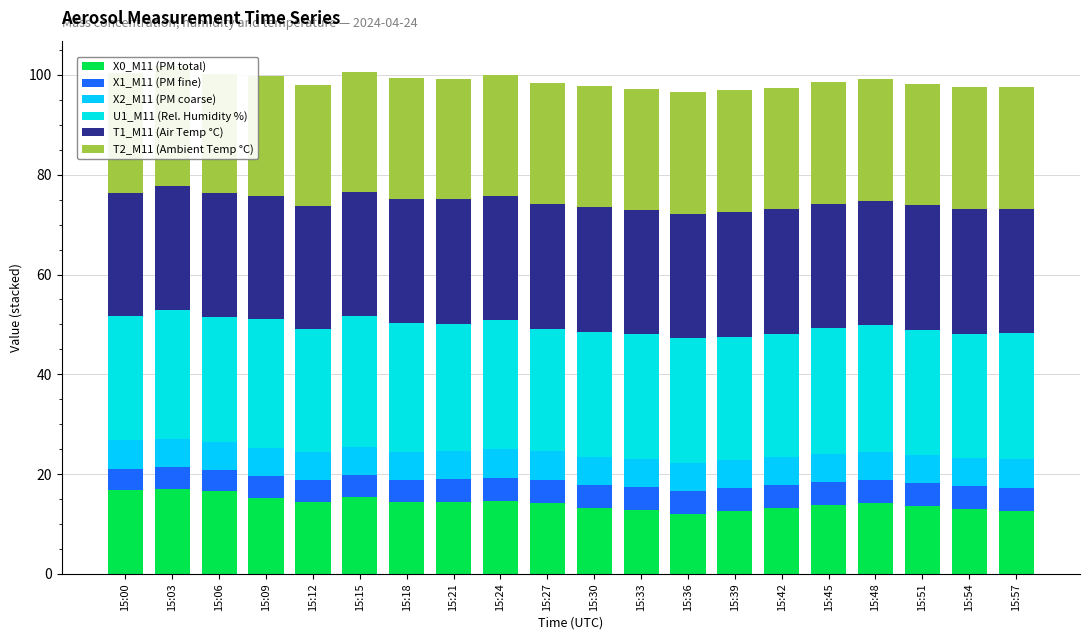

What are all the series names shown in the legend?

X0_M11 (PM total), X1_M11 (PM fine), X2_M11 (PM coarse), U1_M11 (Rel. Humidity %), T1_M11 (Air Temp °C), T2_M11 (Ambient Temp °C)